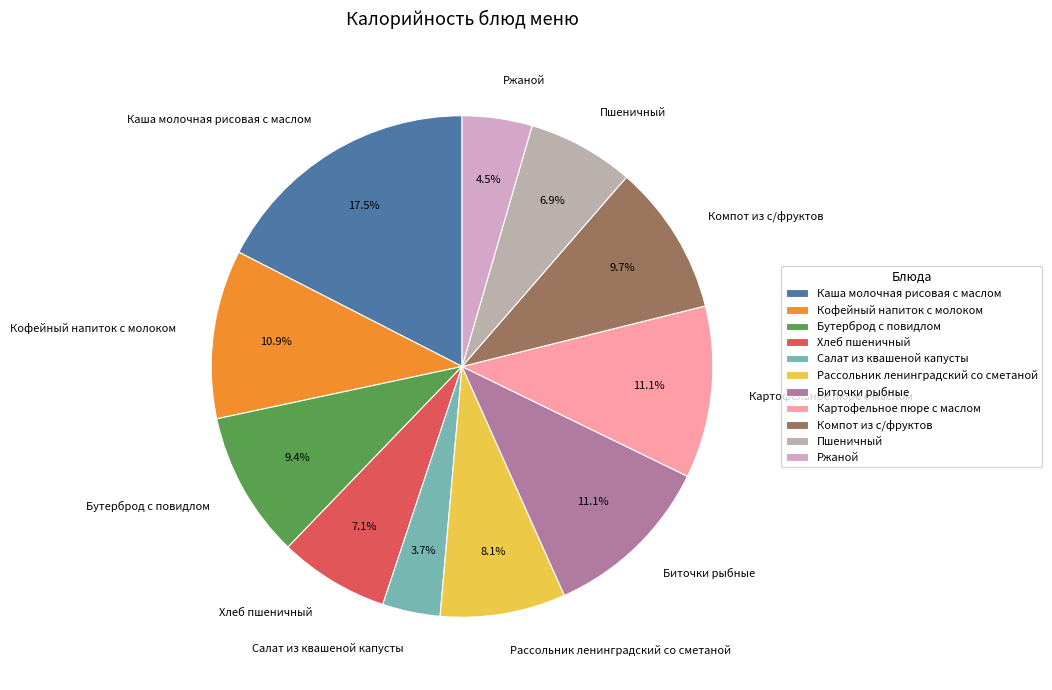

How many segments does this pie chart have?

11